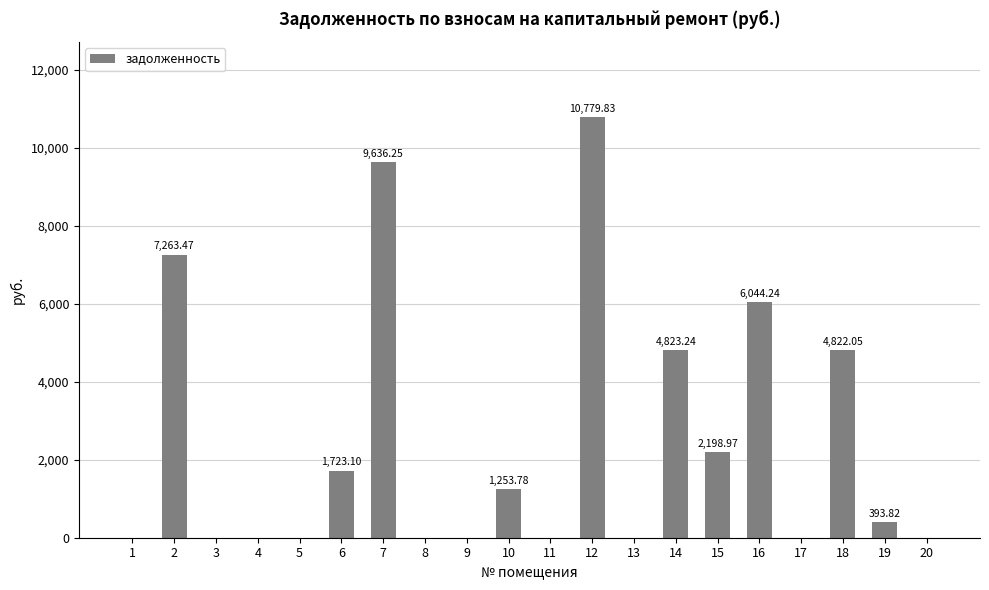

What is the difference between the values at 10 and 3?

1253.8